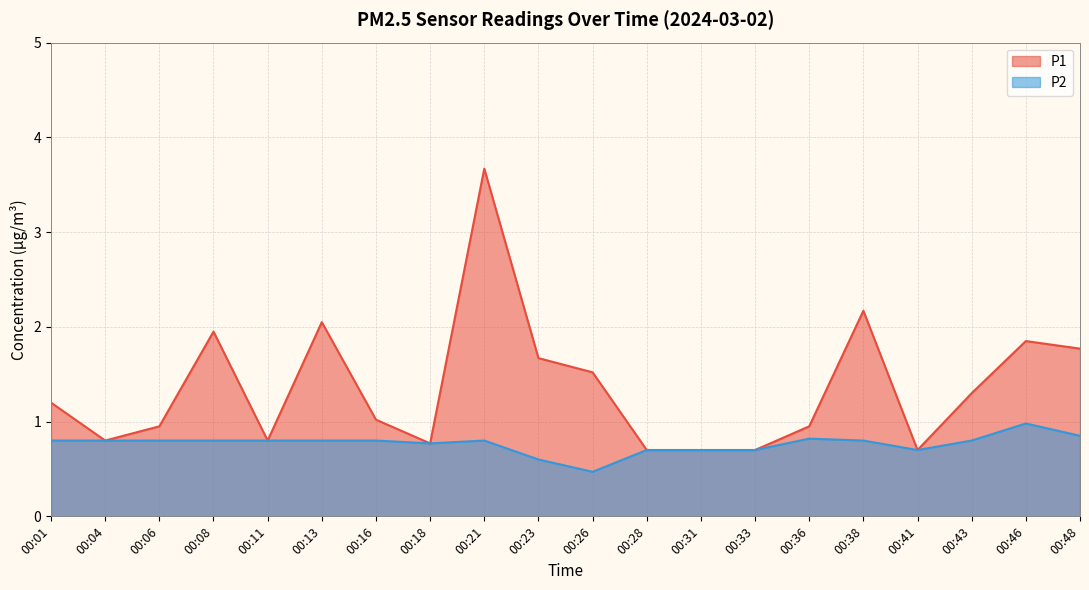

True or false: P2 and P1 intersect in this chart.

False